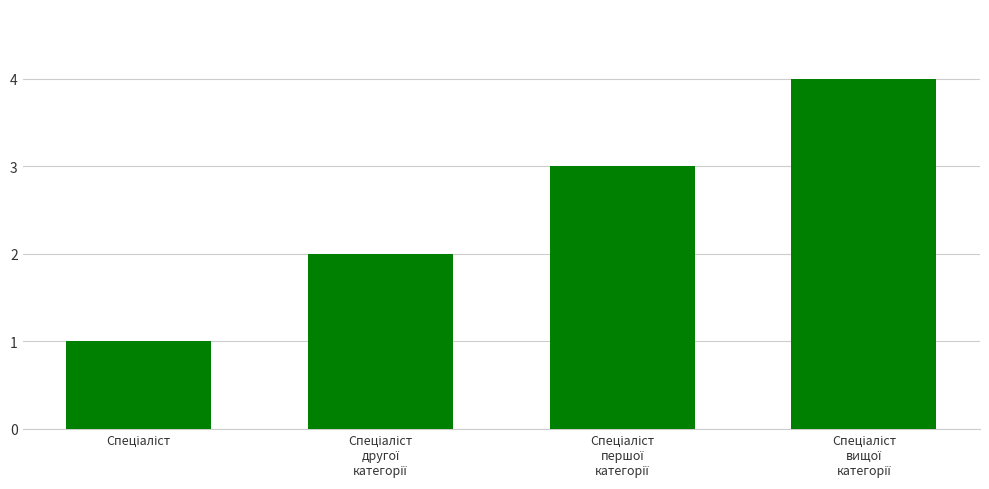

What is the sum of all values?

10